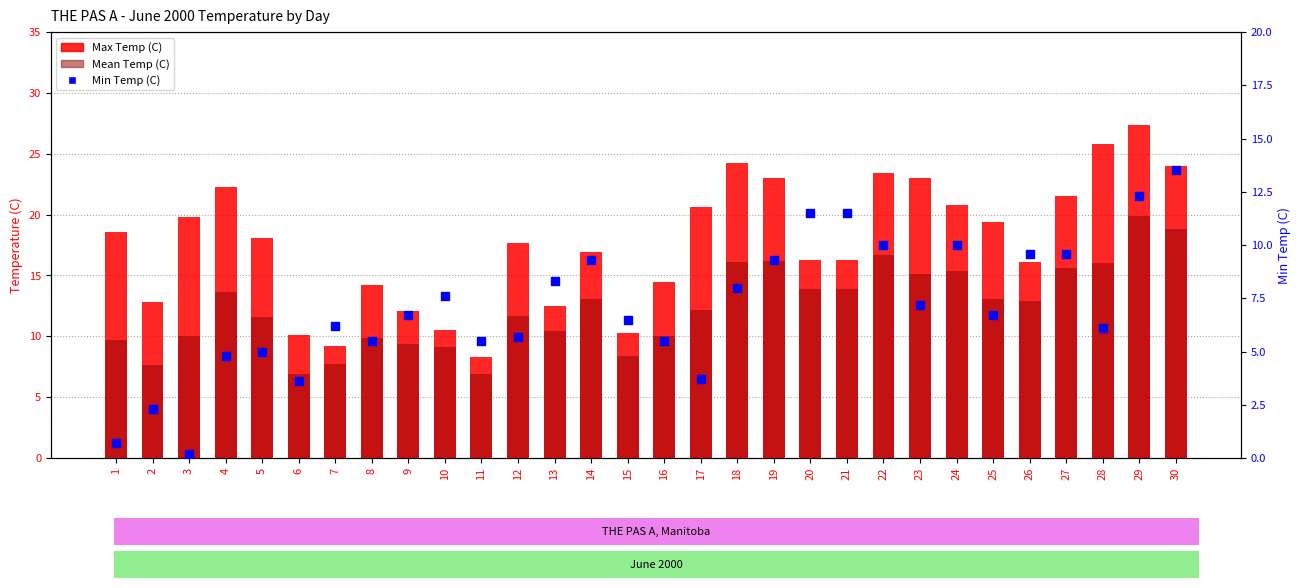

At which category is the sum across all series the highest?

29